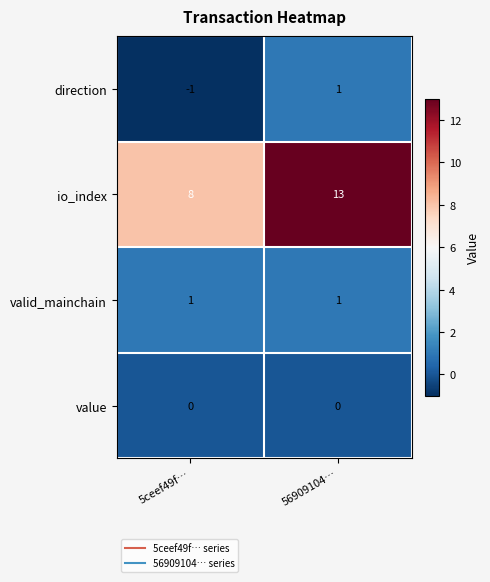

At how many categories does at least one series exceed 0?

2